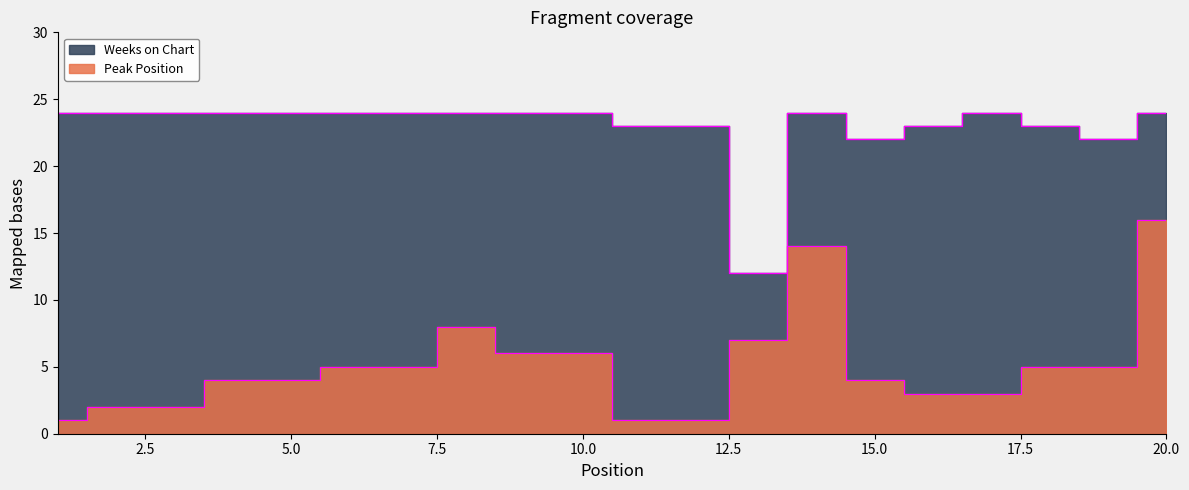

Which has a higher value, 6 or 18?

6